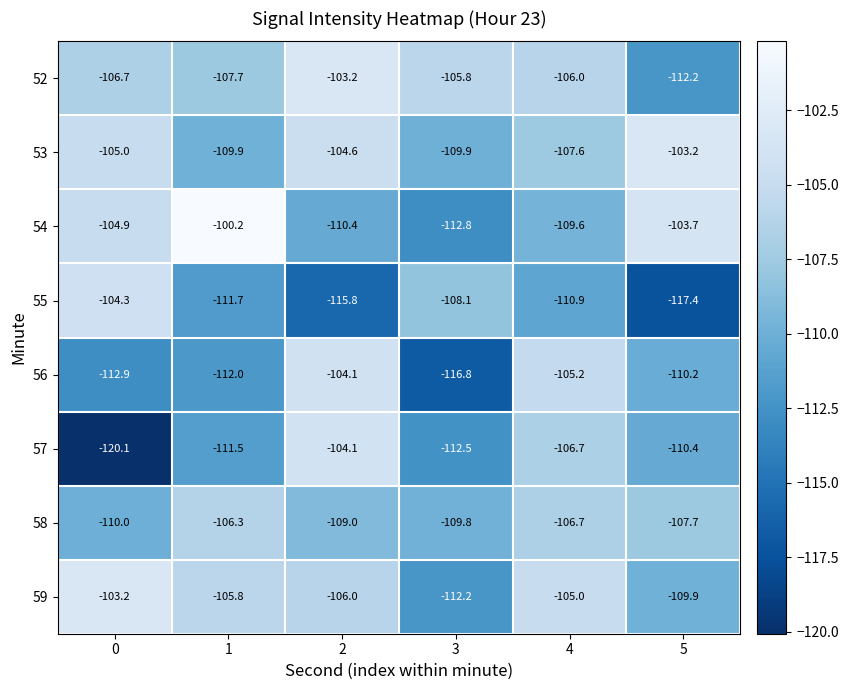

How many categories are shown in the chart?

6